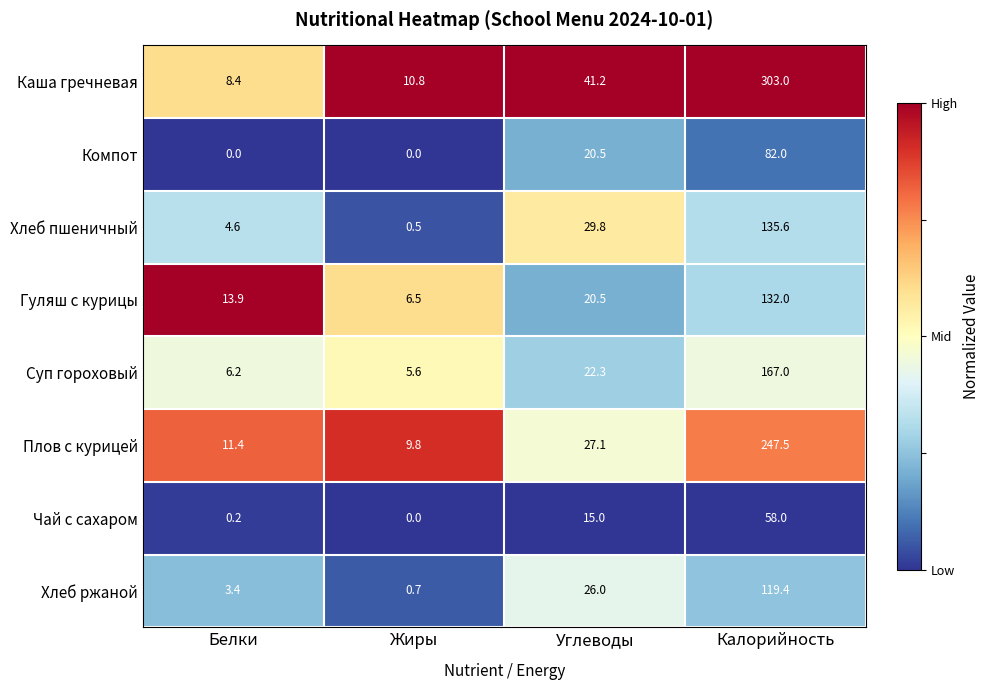

Between Белки and Калорийность, which series saw the biggest shift?

Каша гречневая